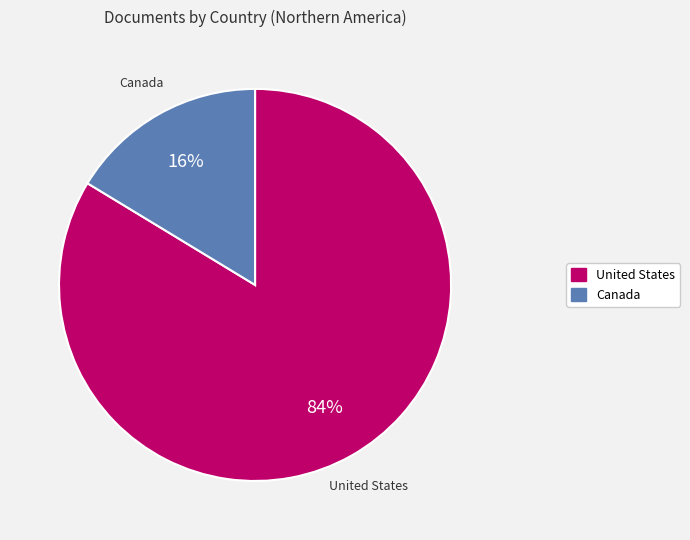

What is the largest slice in the pie chart?

United States